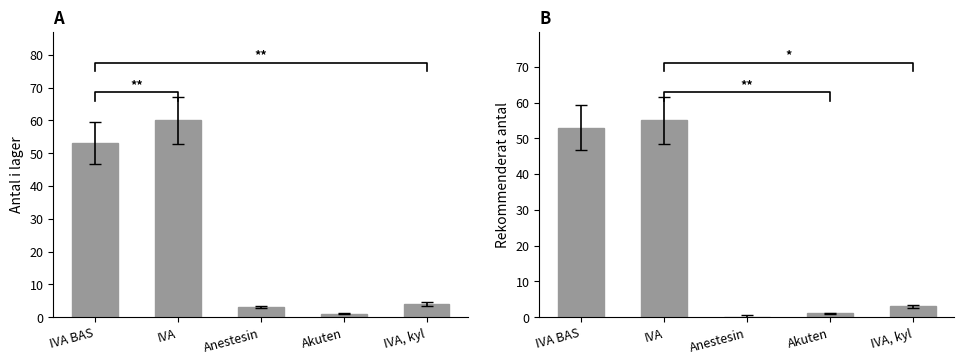

What is the sum of the Antal i lager values at IVA, kyl and IVA BAS?

57